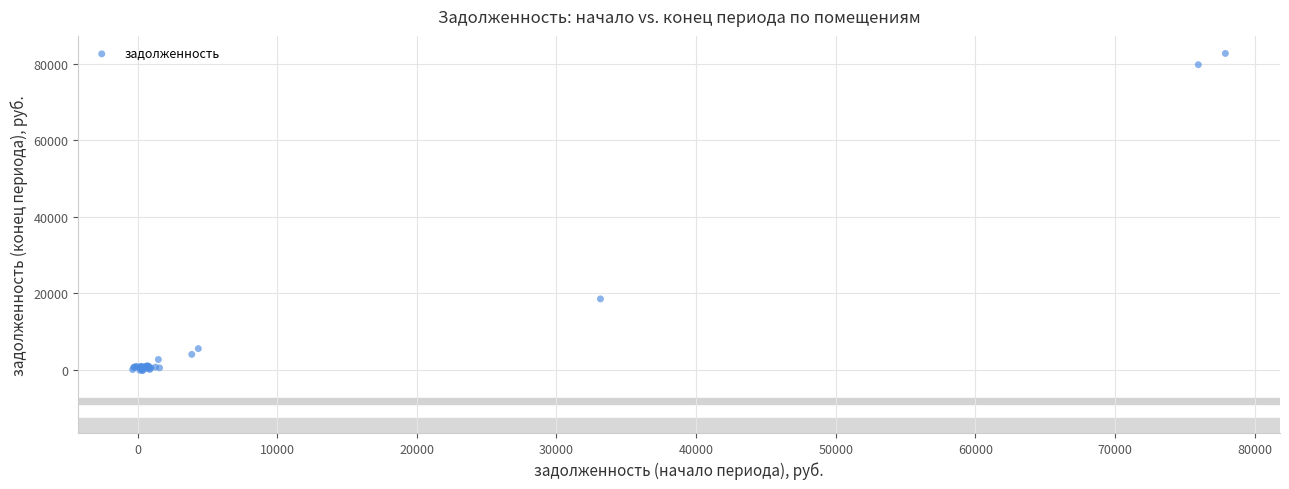

What Y value in the scatter plot is closest to 41193?

18473.4